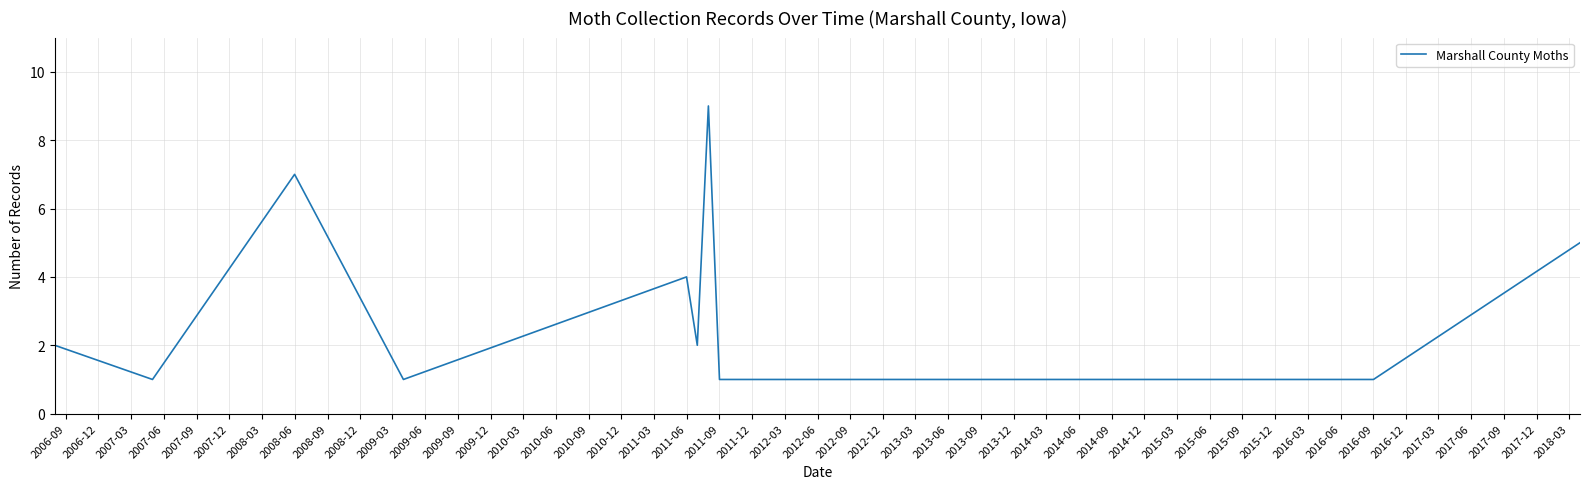

Reading right to left, what are all the values shown in this chart?

5	1	1	1	9	2	4	1	7	1	2